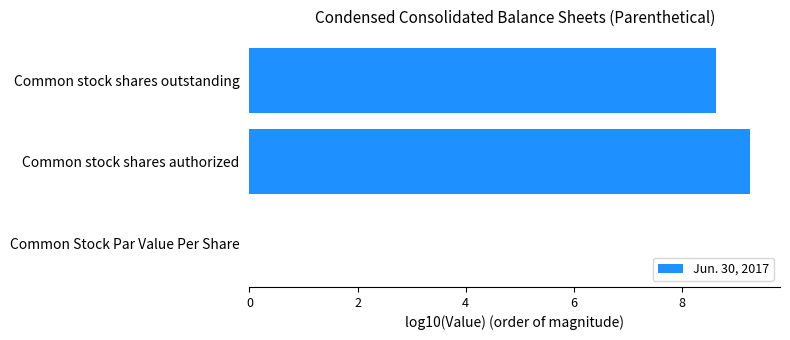

What is the value of the 1st bar from the left?

-2.0